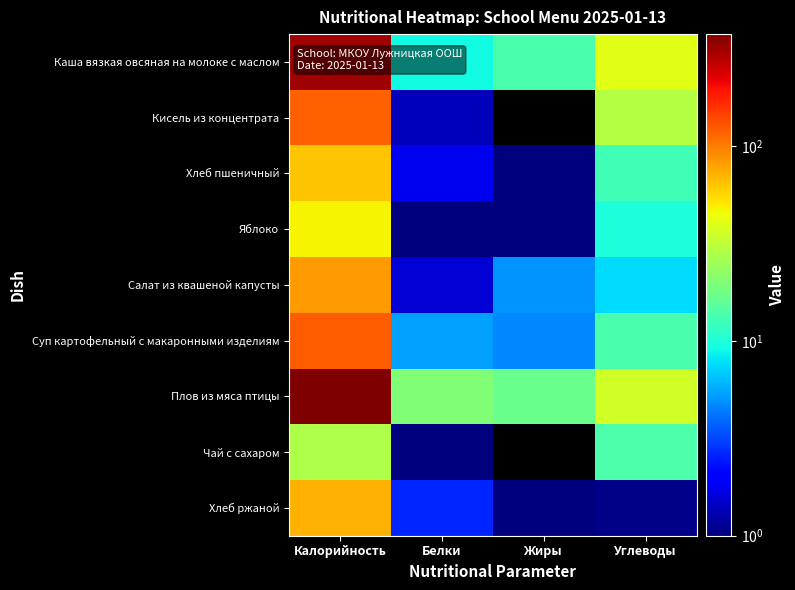

Reading left to right, transcribe all the data shown in this chart.

Каша вязкая овсяная на молоке с маслом: Калорийность=318.0	Белки=9.0	Жиры=13.4	Углеводы=40.2
Кисель из концентрата: Калорийность=121.0	Белки=1.4	Жиры=0.0	Углеводы=29.0
Хлеб пшеничный: Калорийность=64.0	Белки=1.8	Жиры=0.6	Углеводы=12.5
Яблоко: Калорийность=47.0	Белки=0.4	Жиры=0.4	Углеводы=9.8
Салат из квашеной капусты: Калорийность=83.2	Белки=1.6	Жиры=5.0	Углеводы=7.7
Суп картофельный с макаронными изделиям: Калорийность=121.4	Белки=5.4	Жиры=4.7	Углеводы=13.7
Плов из мяса птицы: Калорийность=377.0	Белки=20.3	Жиры=17.0	Углеводы=35.7
Чай с сахаром: Калорийность=28.0	Белки=0.2	Жиры=0.0	Углеводы=14.0
Хлеб ржаной: Калорийность=72.4	Белки=2.6	Жиры=0.5	Углеводы=1.1